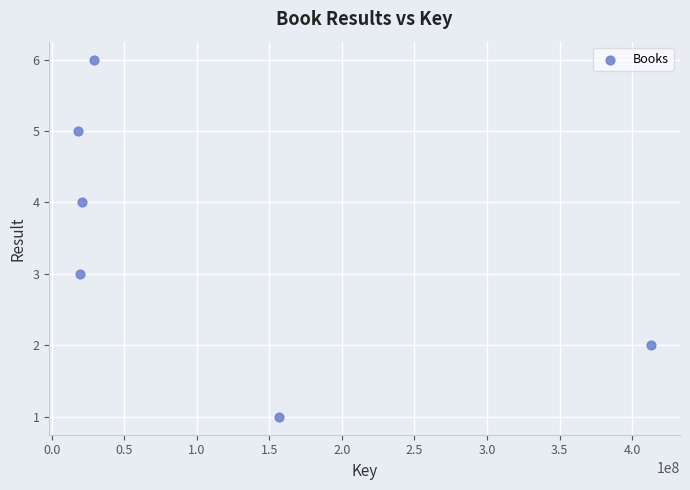

What is the average Y value?

4